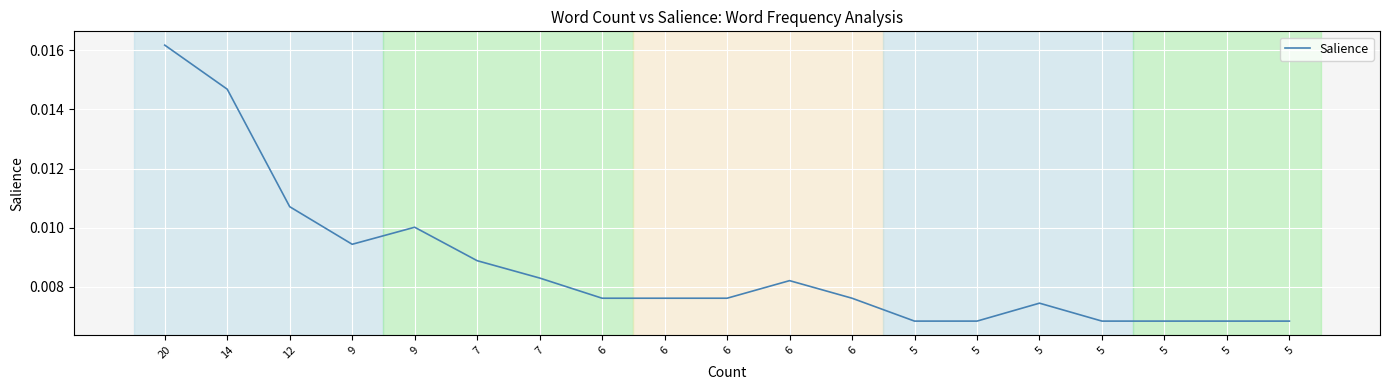

How many interior local valleys (lower than both neighbors) does the data have?

1